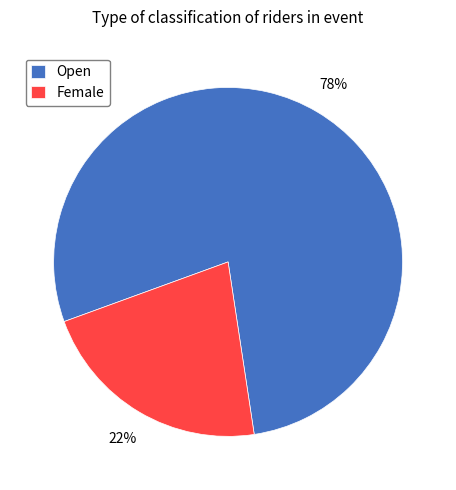

Is the sum of Open and Female greater than half?

Yes